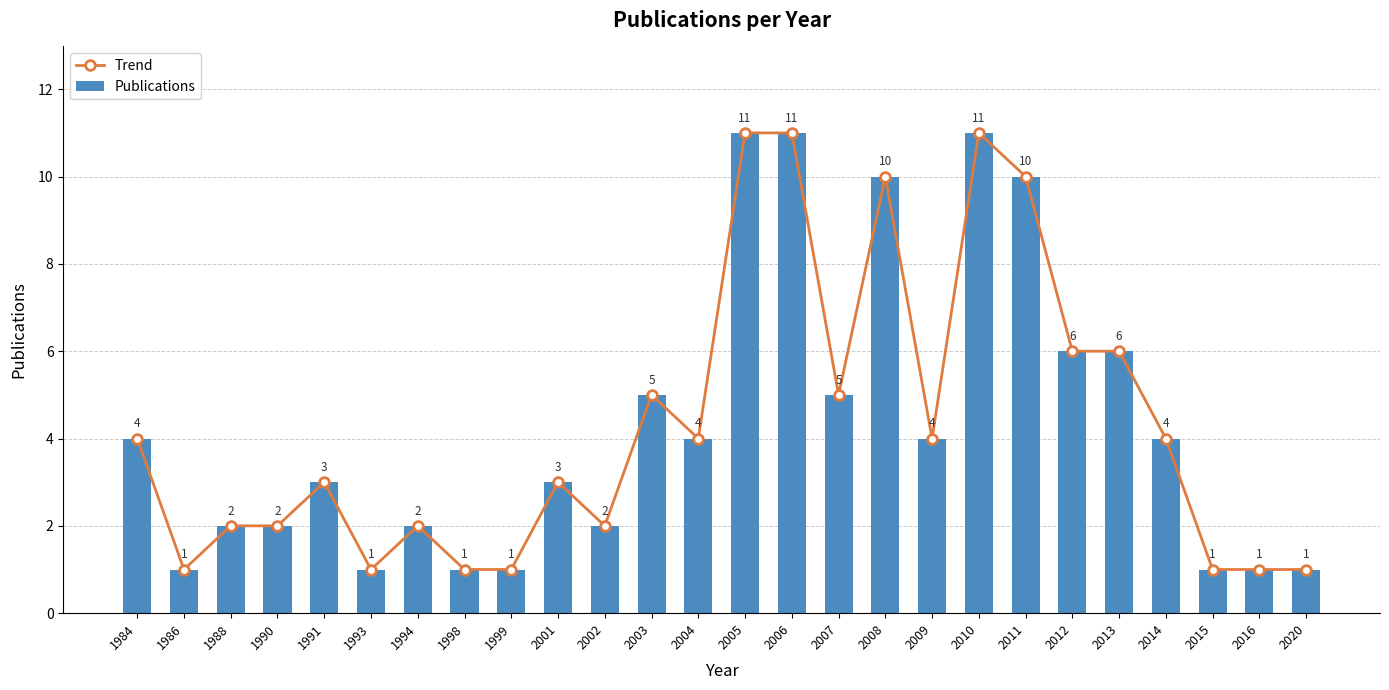

Rank the series by their maximum value, from lowest to highest.

Trend, Publications